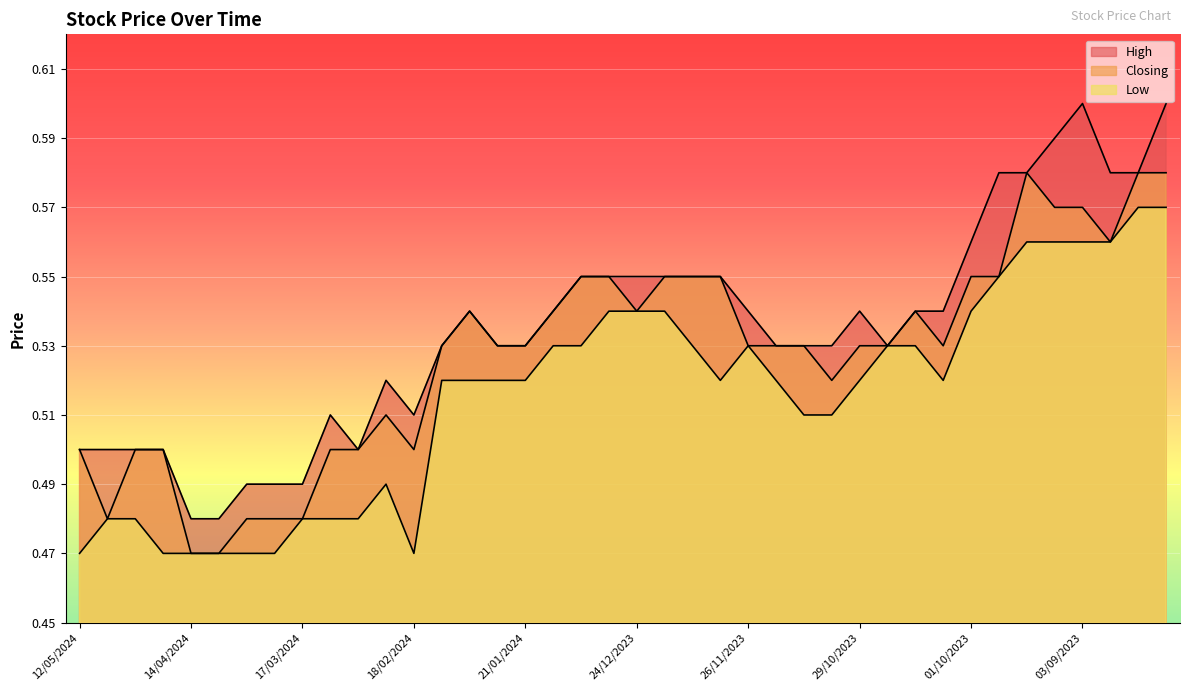

What is the difference between the maximum and minimum values in the High series?

0.1